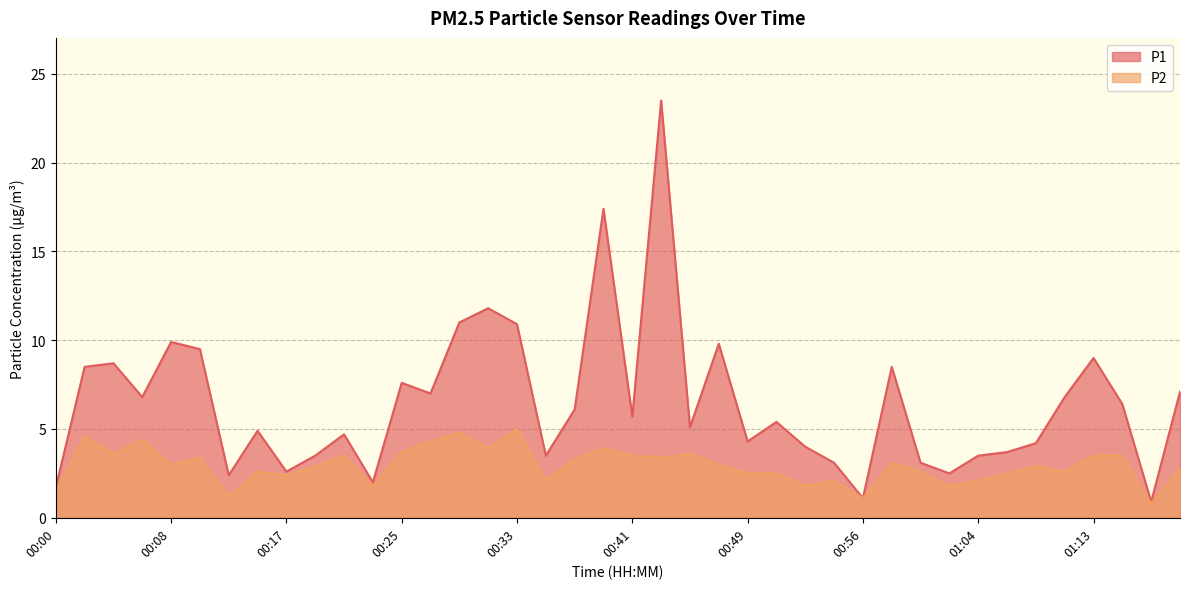

Between 00:31 and 01:00, which is larger?

00:31